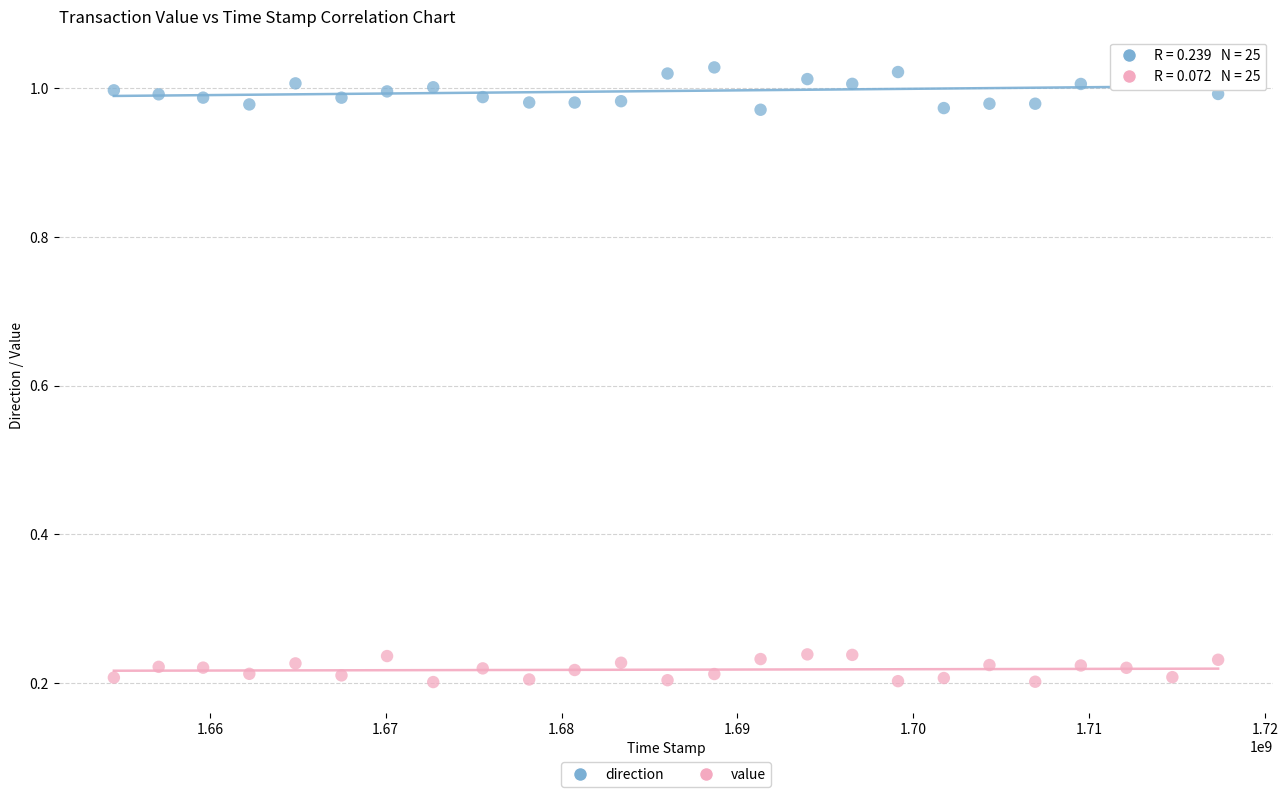

Which series reaches the minimum Y coordinate?

value